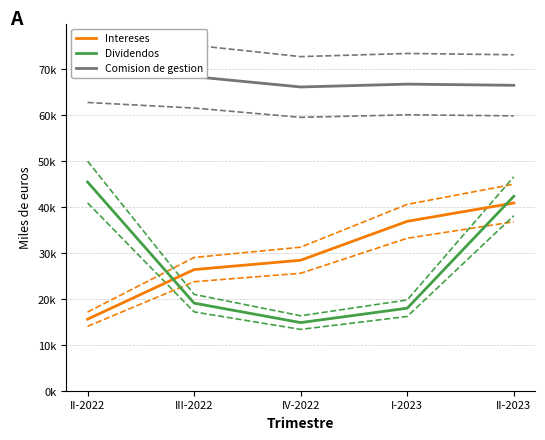

What value does the Comision de gestion series have at II-2023?

66408